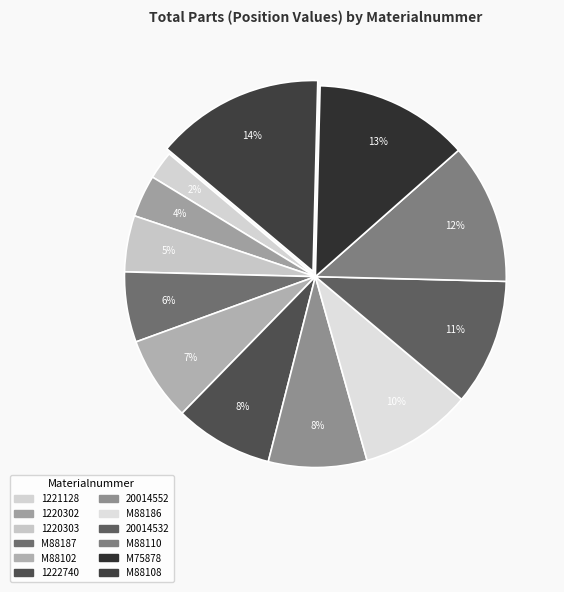

How many slices are in this pie chart?

12